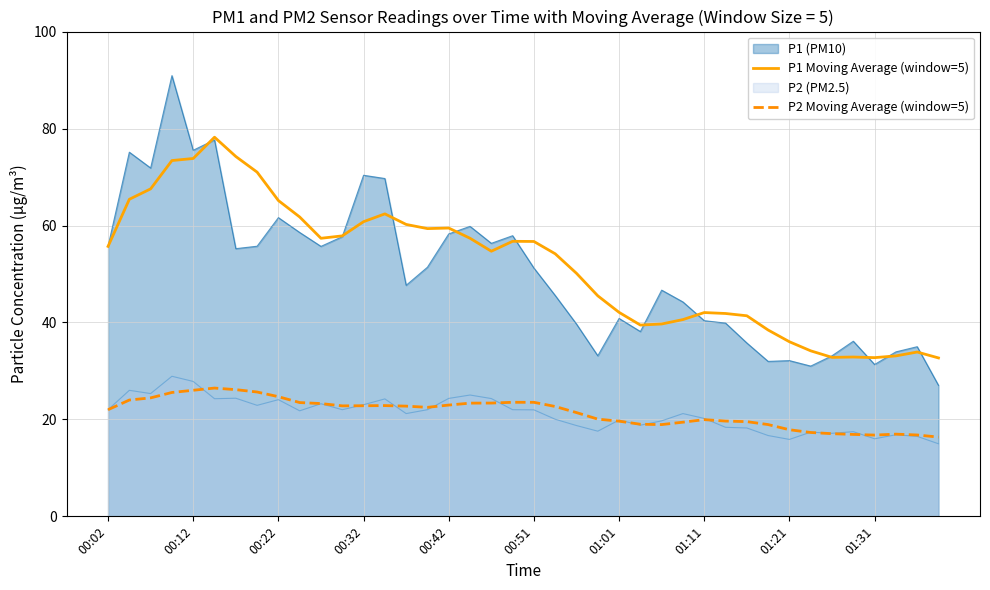

Rank the series at 00:12 from lowest to highest value.

P2 Moving Average (window=5), P2 (PM2.5), P1 Moving Average (window=5), P1 (PM10)